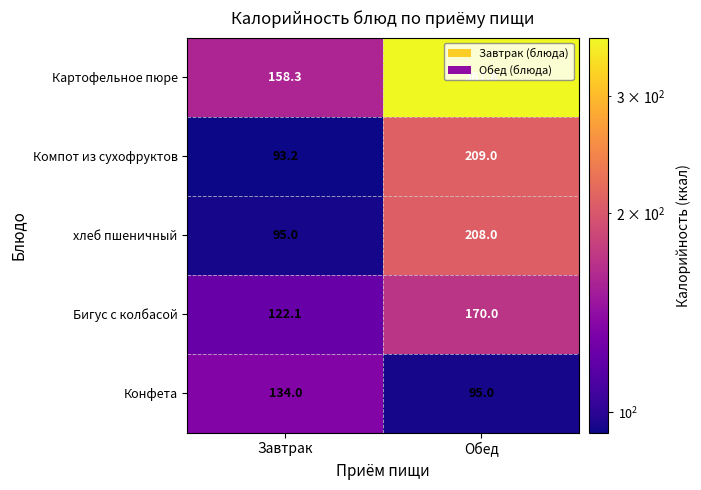

Is it true that хлеб пшеничный equals 95.0 at Завтрак?

True